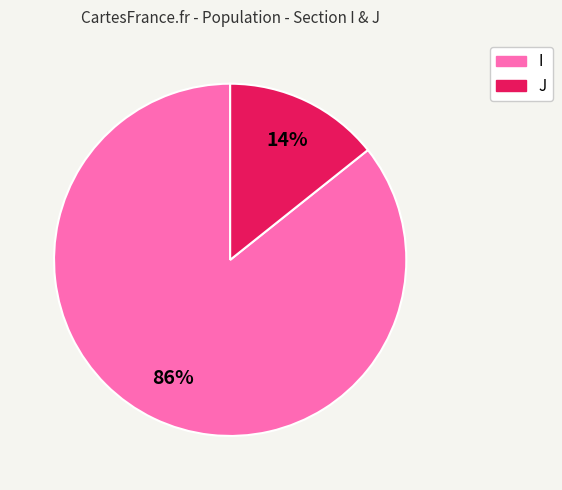

The J slice represents 14% of the pie. True or false?

True